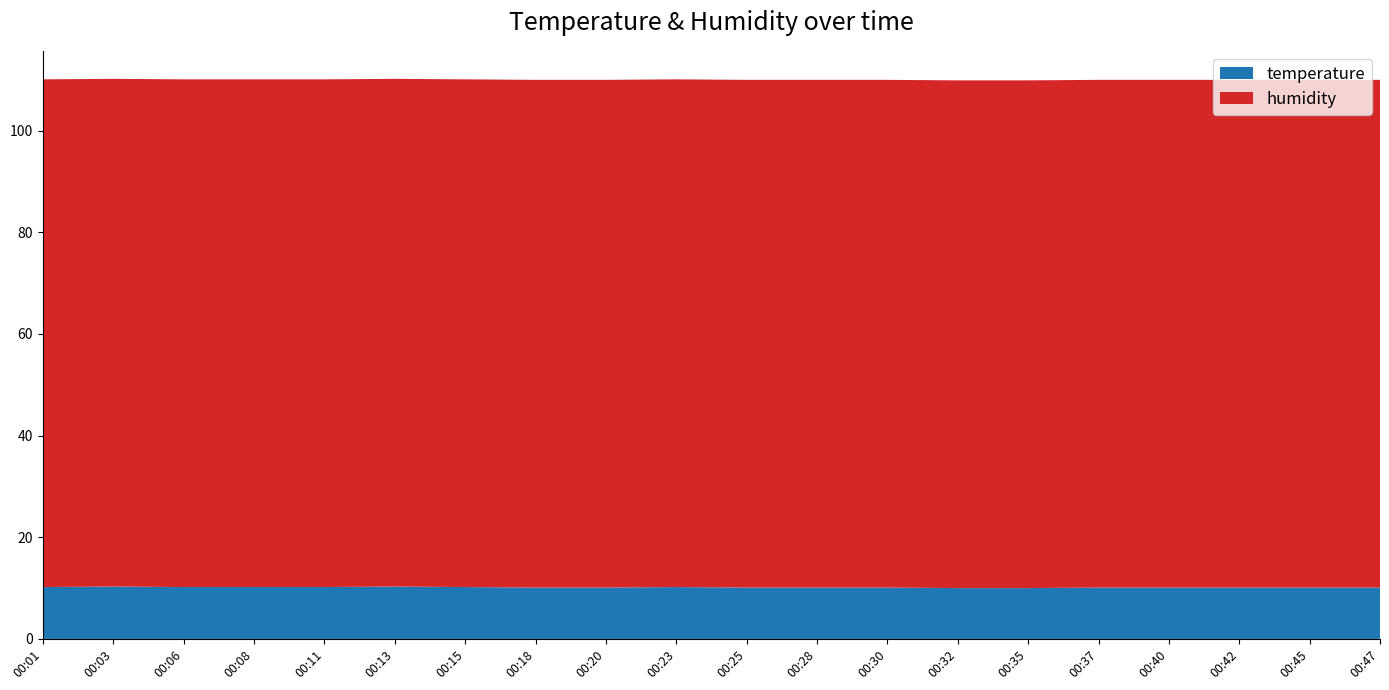

Reading left to right, list all the values displayed in this chart.

temperature: 10.2	10.3	10.2	10.2	10.2	10.3	10.2	10.1	10.1	10.2	10.1	10.1	10.1	10.0	10.0	10.1	10.1	10.1	10.1	10.1
humidity: 99.9	99.9	99.9	99.9	99.9	99.9	99.9	99.9	99.9	99.9	99.9	99.9	99.9	99.9	99.9	99.9	99.9	99.9	99.9	99.9